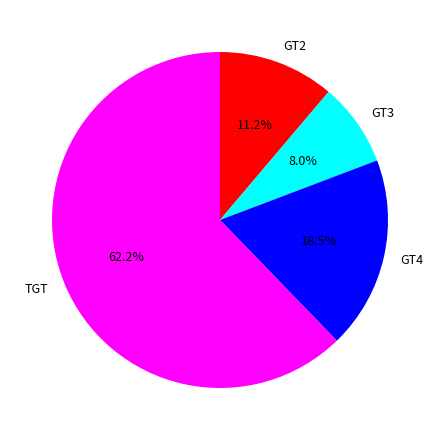

Rank the categories by value from highest to lowest.

TGT, GT4, GT2, GT3